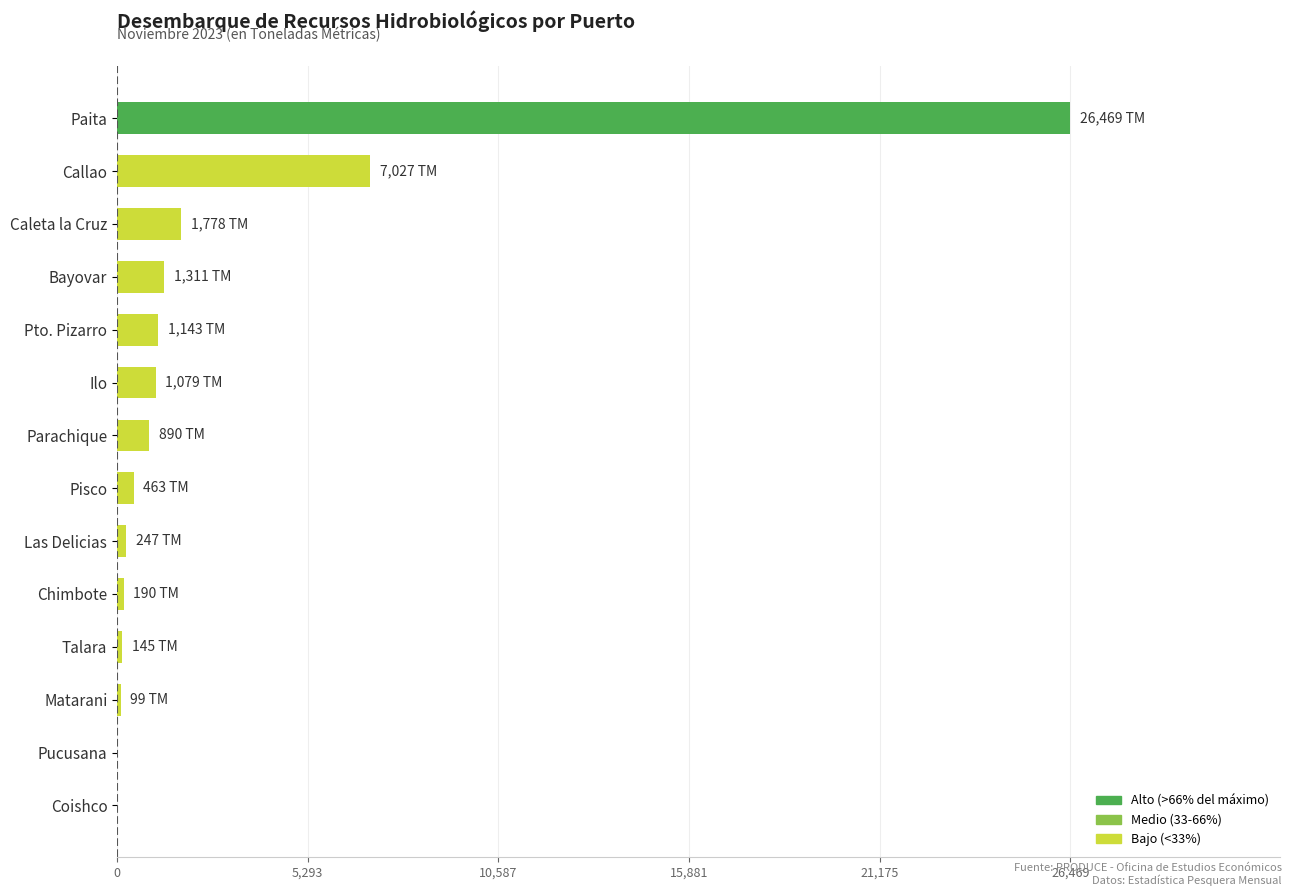

At which category does the chart reach its peak across all series?

Paita